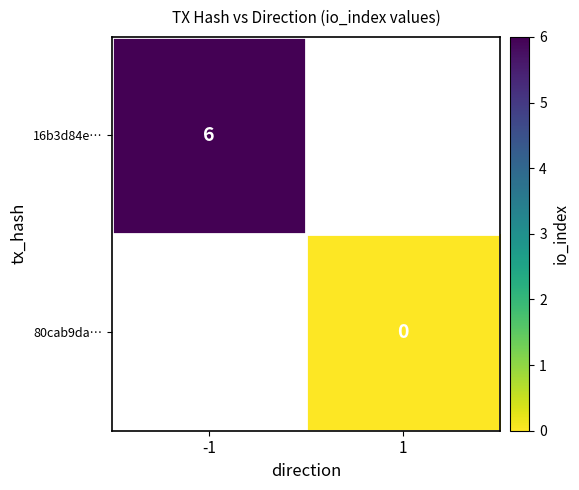

How many categories are shown in the chart?

2